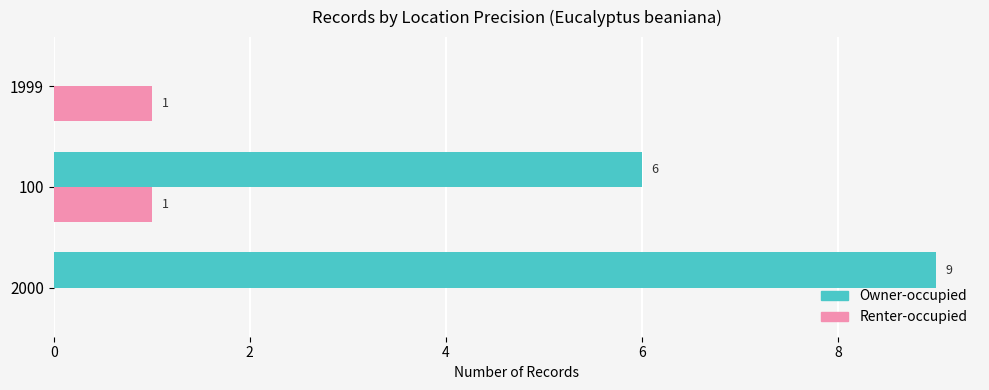

What is the total value across all series at 2000?

9